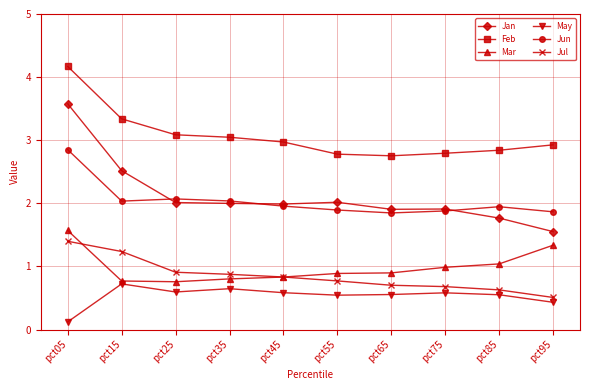

Read the Feb value at pct15.

3.3